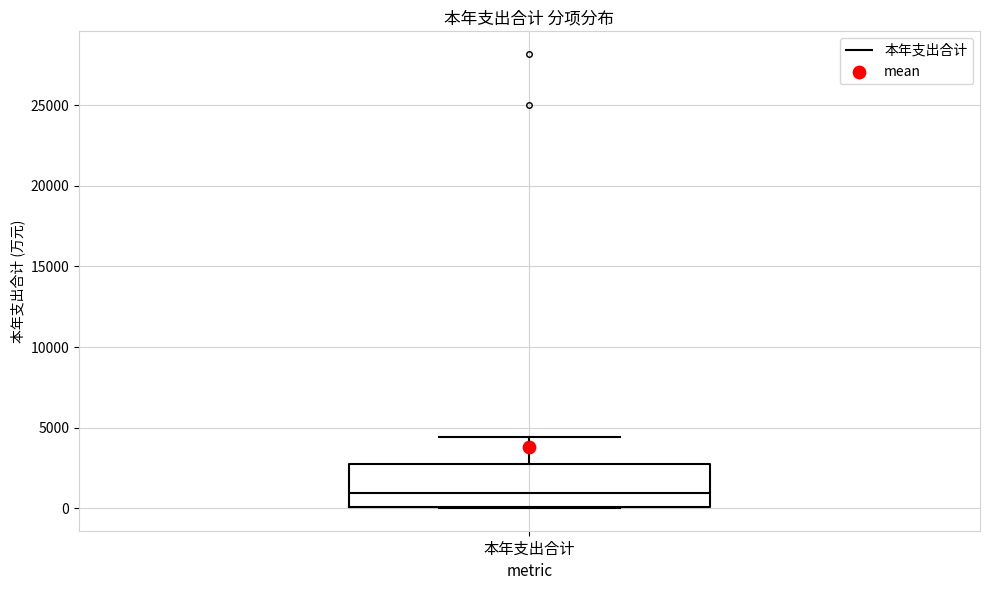

Read this box plot against the y-axis: the position of the median line, the range covered by the box, and the ends of both whiskers. The values are not printed on the chart, so give them approximately, as read against the axis.

median 1000, box 0 to 2500, whiskers 0 to 4500